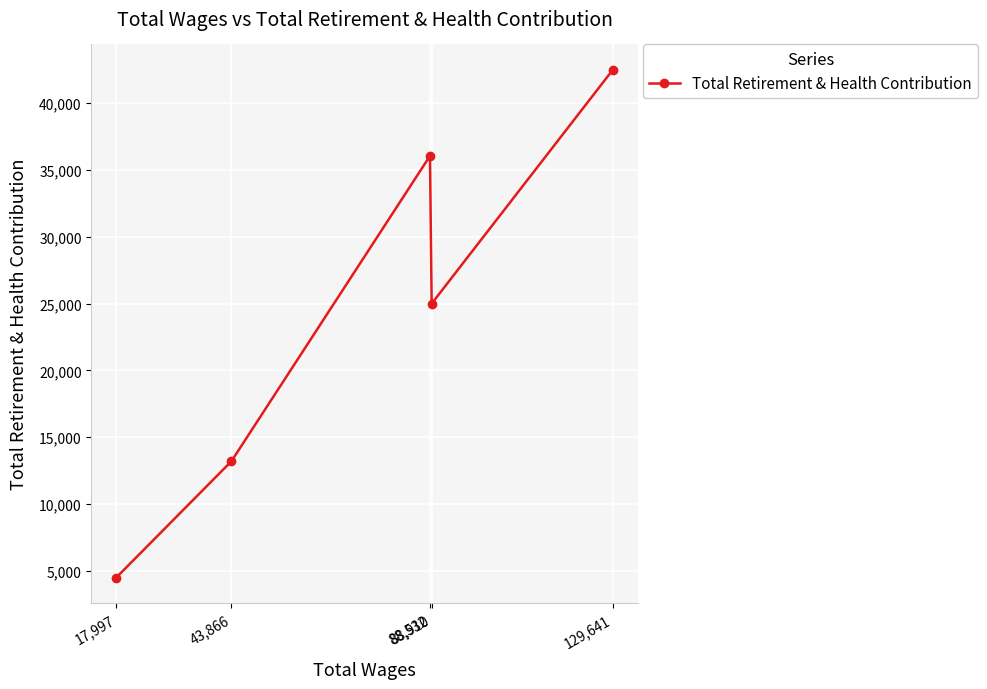

What is the value of the 4th point from the left?

24995